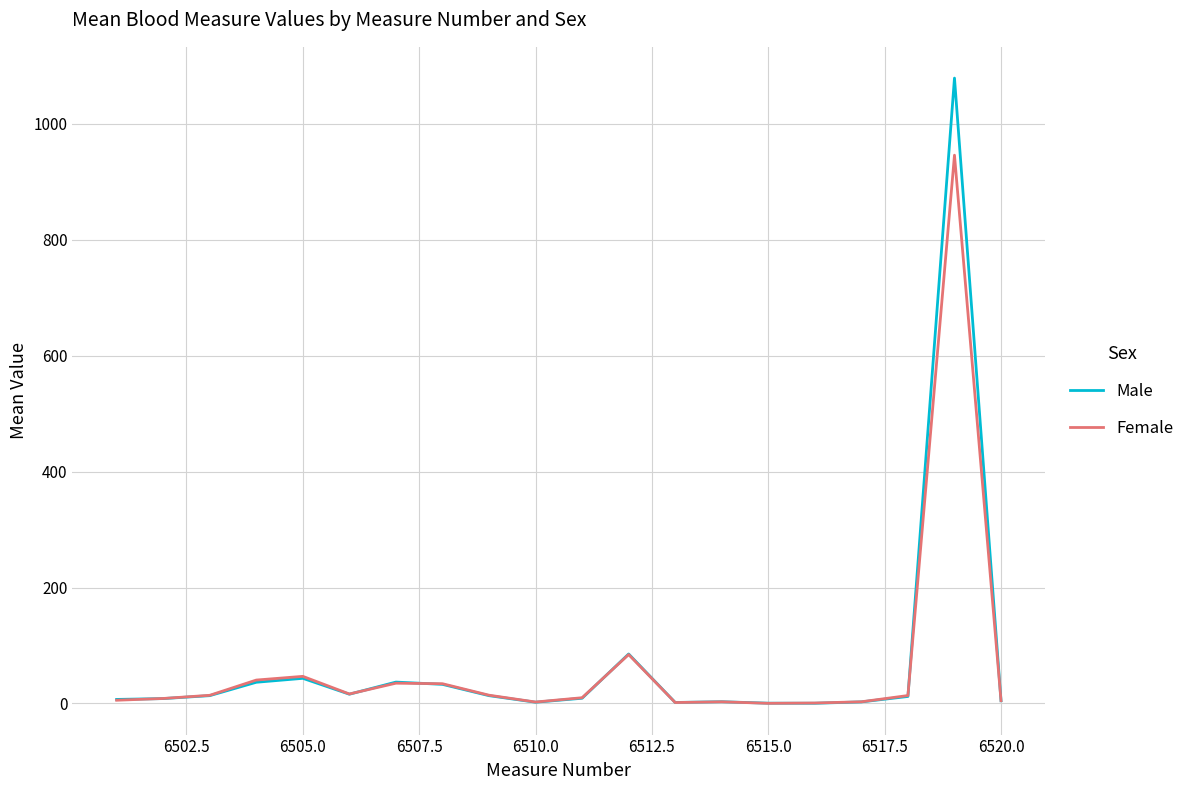

List the series in order of their peak value, lowest first.

Female, Male